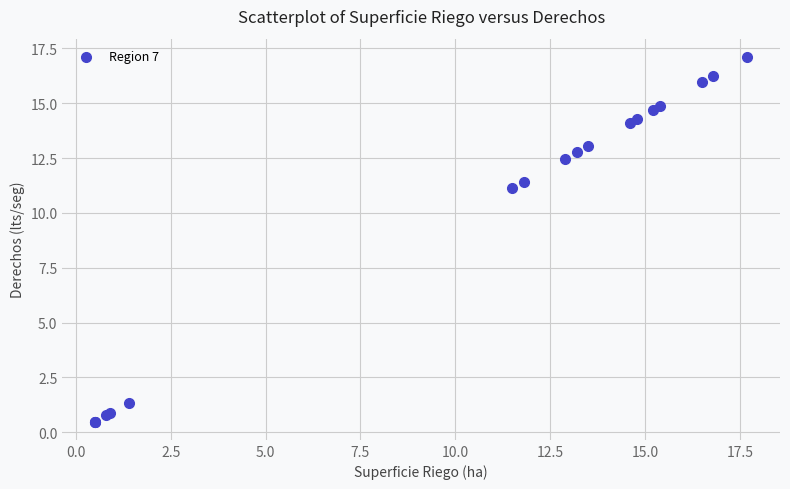

What Y value in the scatter plot is closest to 8?

11.1